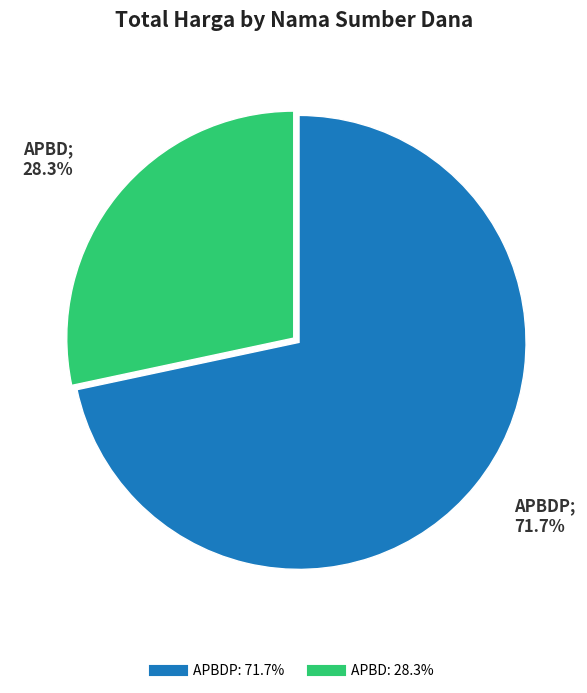

Is there any slice that represents more than half of the pie?

Yes